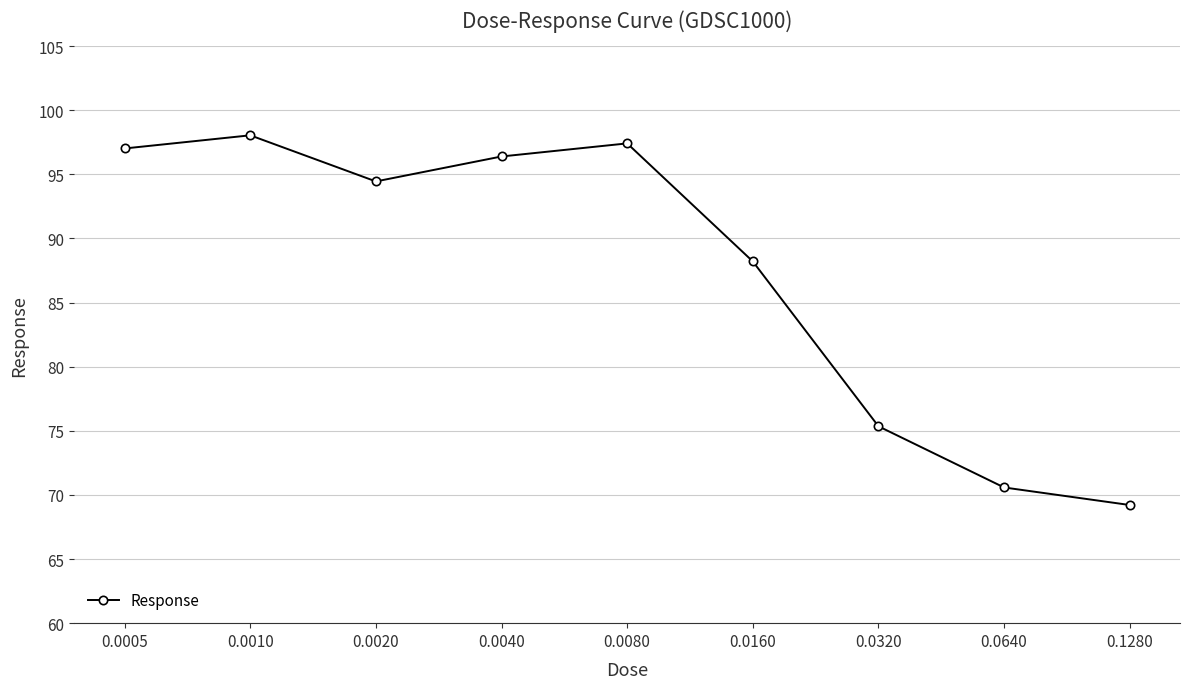

What is the value of the 7th point from the left?

75.4